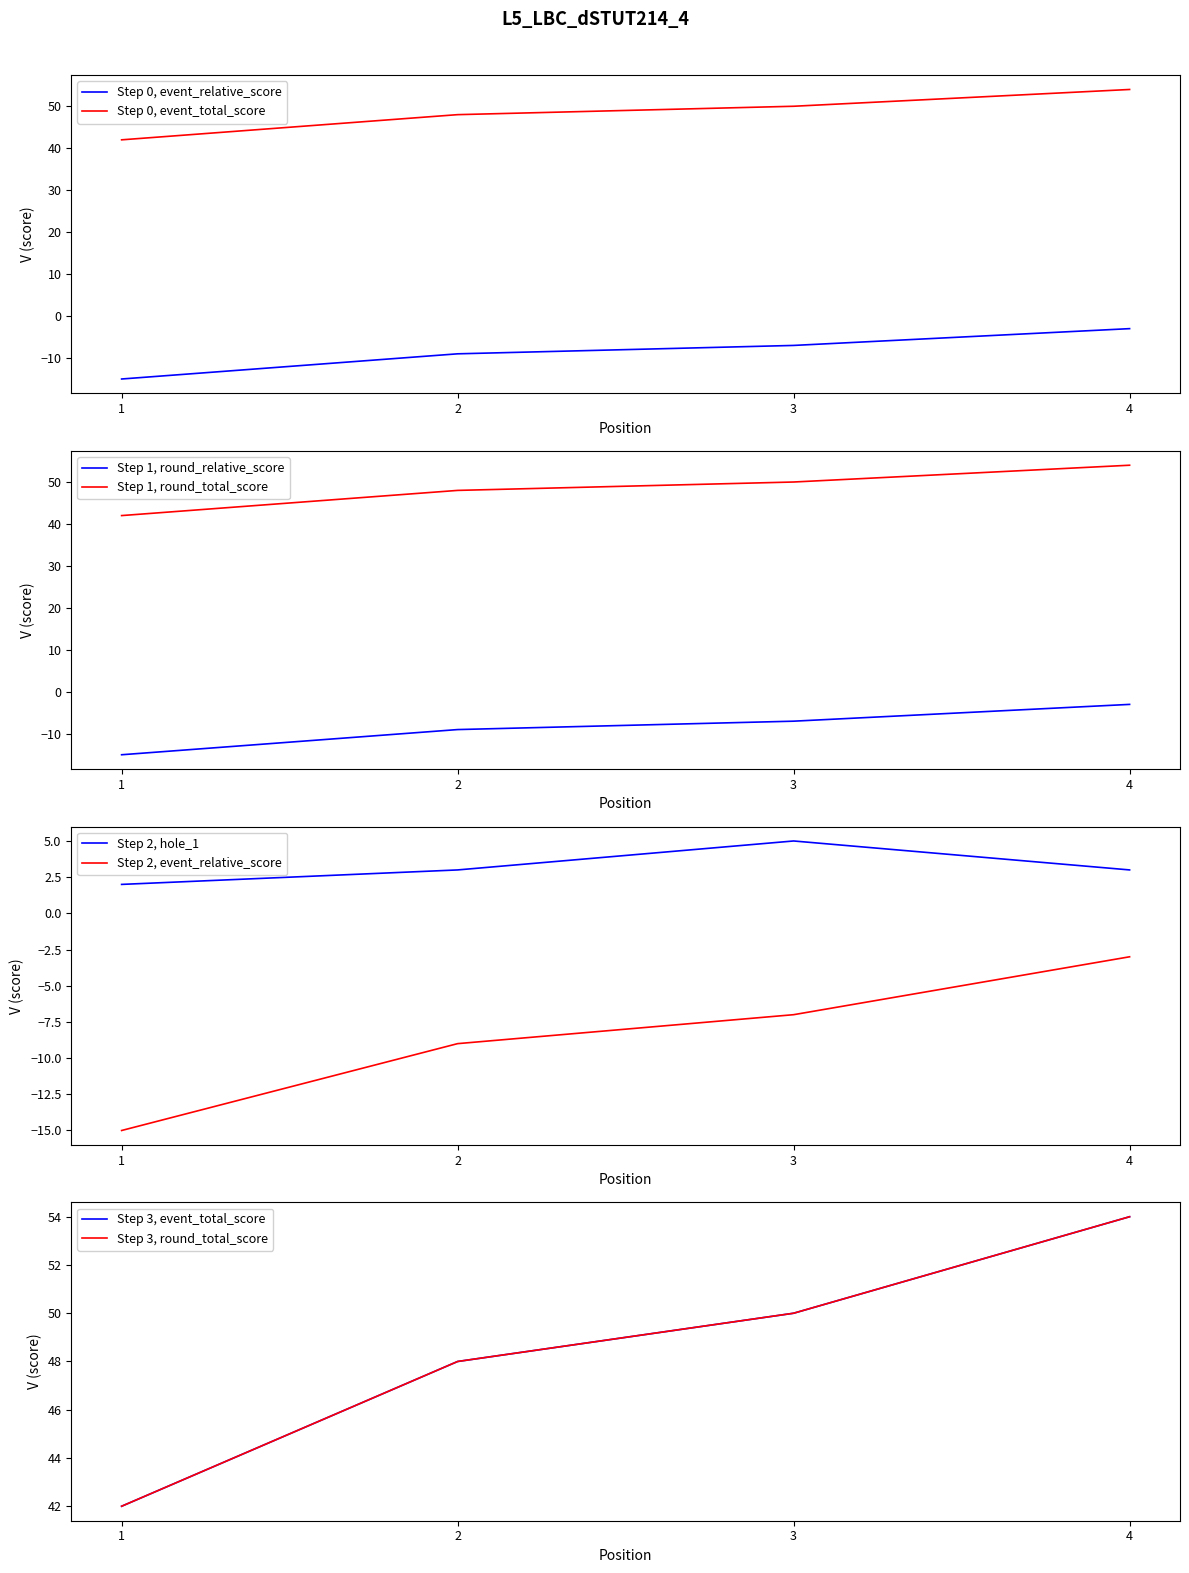

How many distinct data groups are displayed?

5